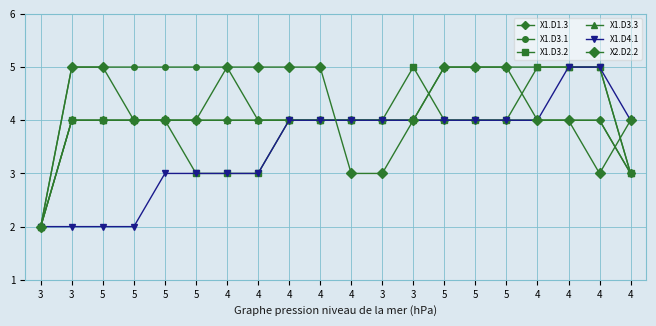

Reading right to left, what are all the values shown in this chart?

X1.D1.3: 3	4	4	4	4	4	4	4	4	4	4	4	4	4	4	4	4	4	4	2
X1.D3.1: 3	4	4	4	4	4	4	4	4	4	4	4	4	5	5	5	5	5	5	2
X1.D3.2: 3	5	5	5	4	4	4	5	4	4	4	4	3	3	3	4	4	4	4	2
X1.D3.3: 3	5	5	5	5	5	5	4	4	4	4	4	4	4	4	4	4	4	4	2
X1.D4.1: 4	5	5	4	4	4	4	4	4	4	4	4	3	3	3	3	2	2	2	2
X2.D2.2: 4	3	4	4	5	5	5	4	3	3	5	5	5	5	4	4	4	5	5	2